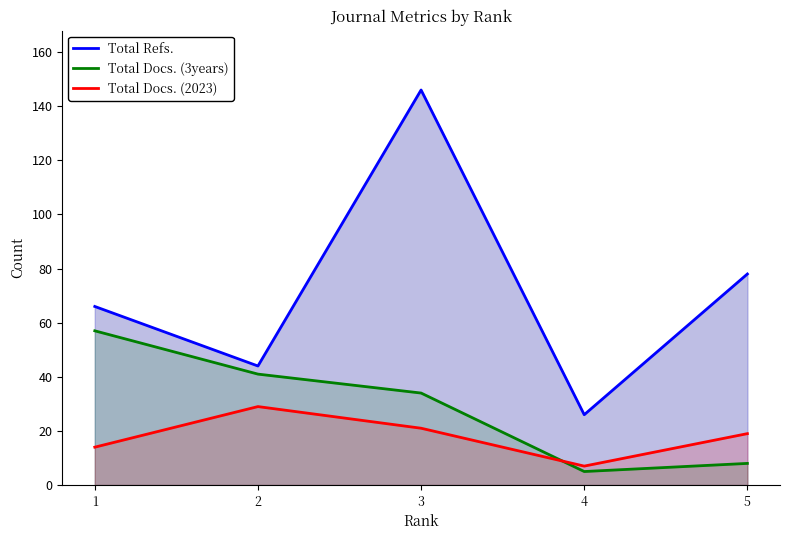

What is the difference between the maximum and second lowest values in the Total Refs. series?

102